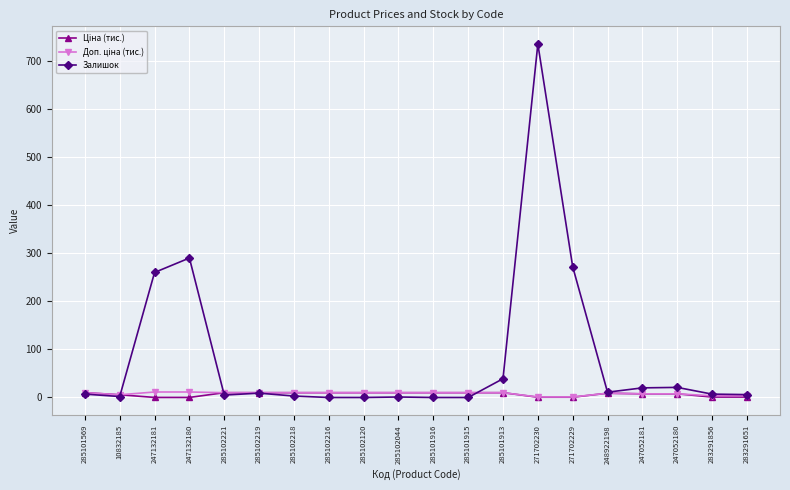

Which series has the widest spread of values?

Залишок